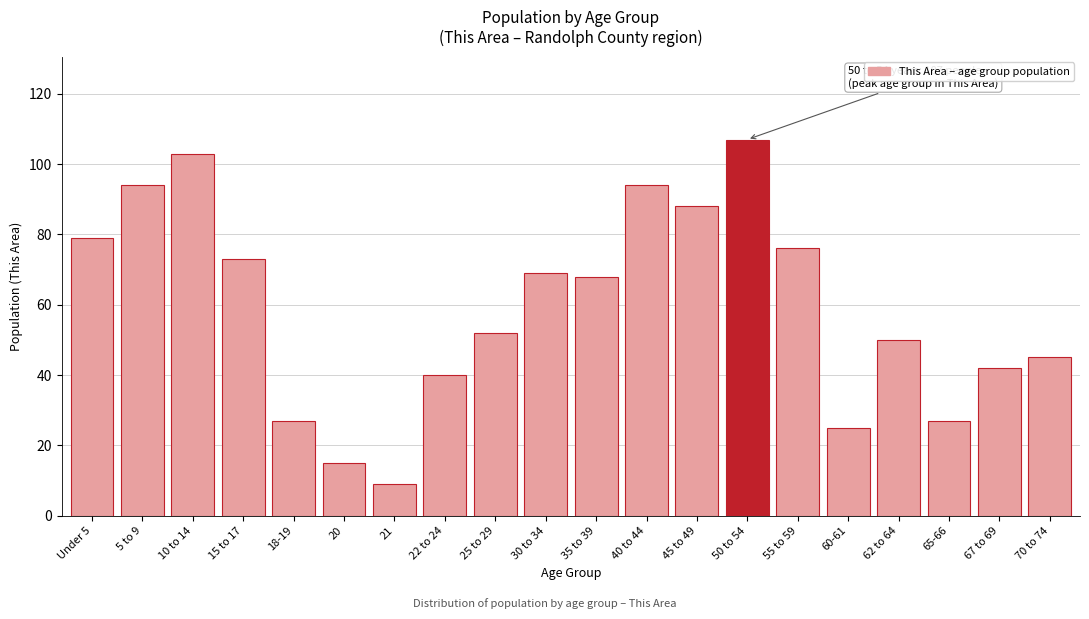

Reading right to left, extract all data points from this chart.

45	42	27	50	25	76	107	88	94	68	69	52	40	9	15	27	73	103	94	79